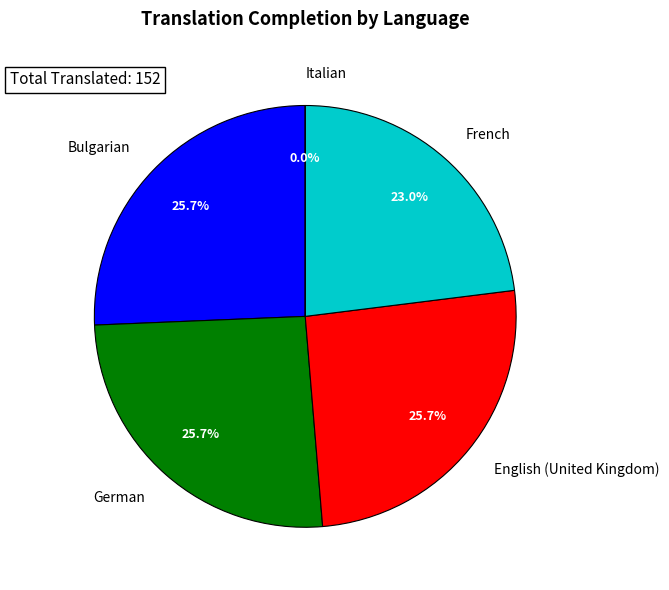

Does any single category account for the majority?

No